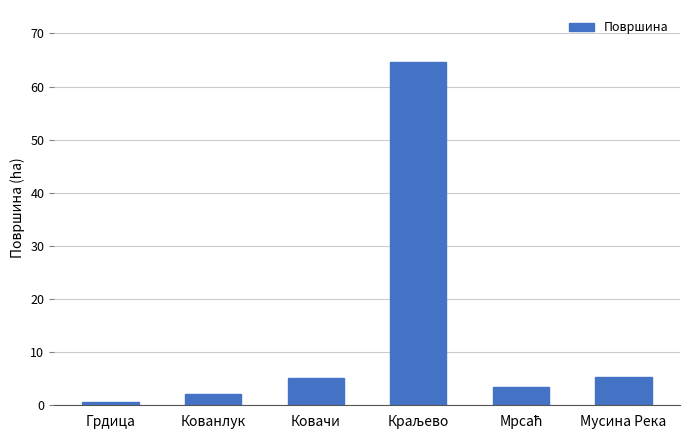

What is the difference between the second highest and second lowest values?

3.4